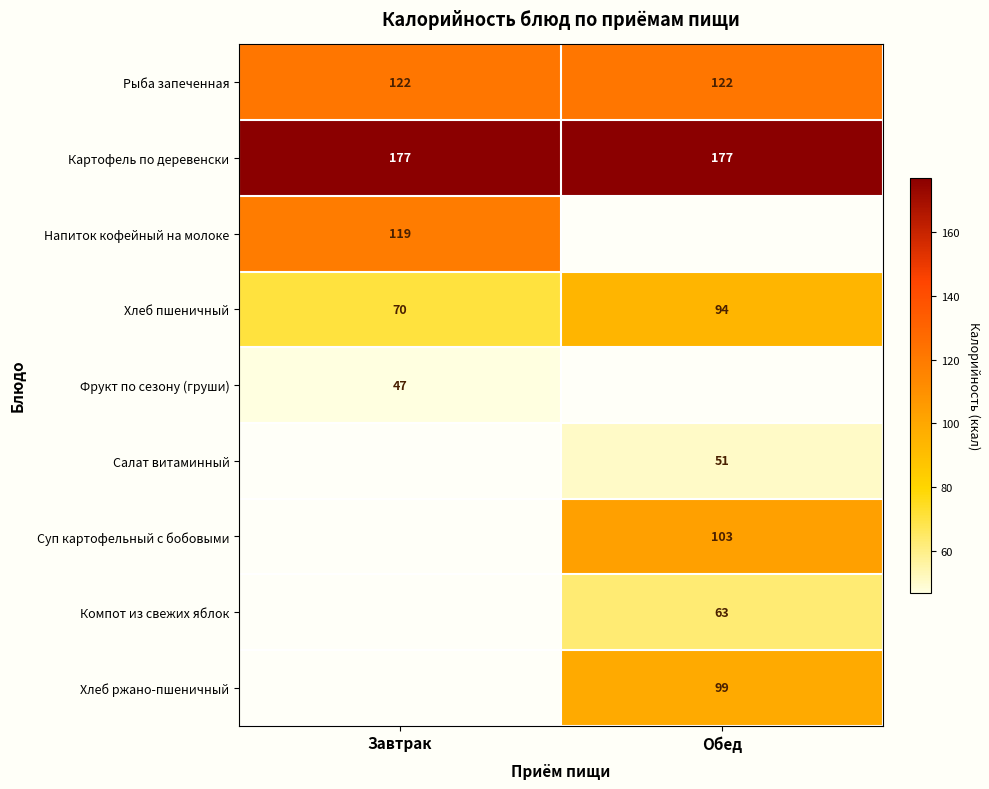

Which has a higher value, Завтрак or Обед?

Завтрак